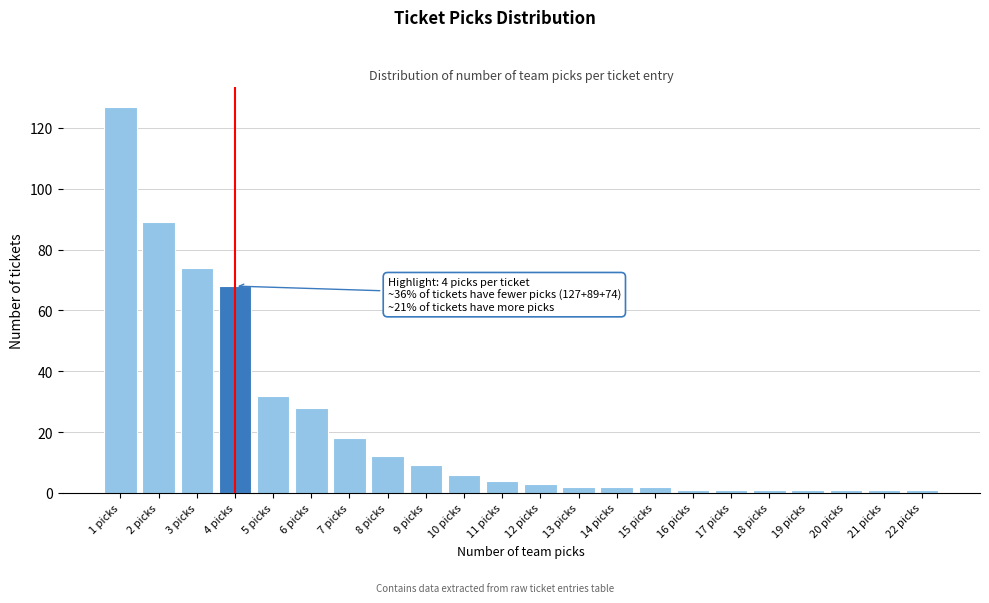

Reading right to left, what are all the values shown in this chart?

22 picks=1	21 picks=1	20 picks=1	19 picks=1	18 picks=1	17 picks=1	16 picks=1	15 picks=2	14 picks=2	13 picks=2	12 picks=3	11 picks=4	10 picks=6	9 picks=9	8 picks=12	7 picks=18	6 picks=28	5 picks=32	4 picks=68	3 picks=74	2 picks=89	1 picks=127